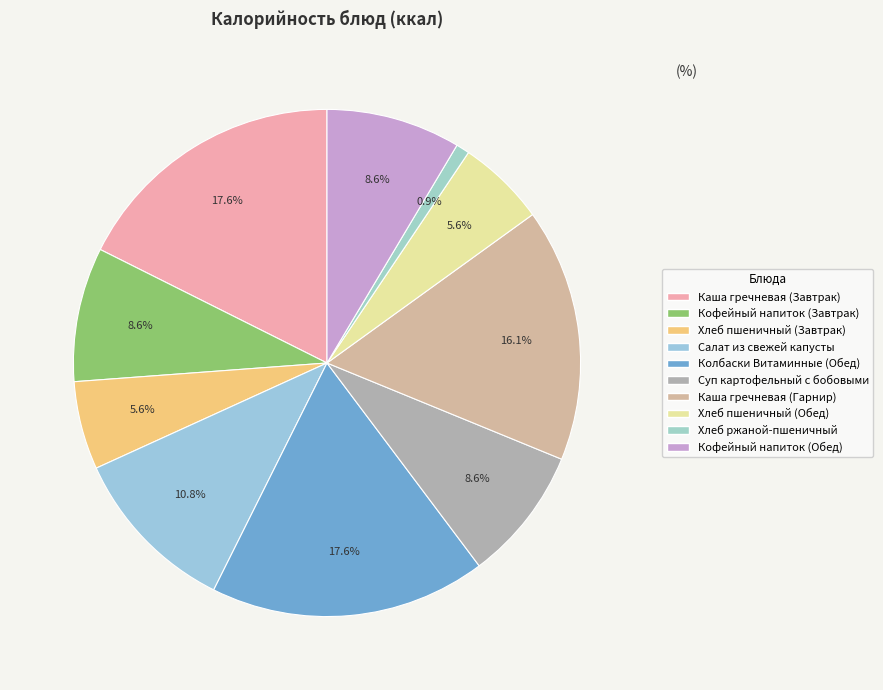

Is it true that Хлеб пшеничный (Обед) is 1% of the pie?

False